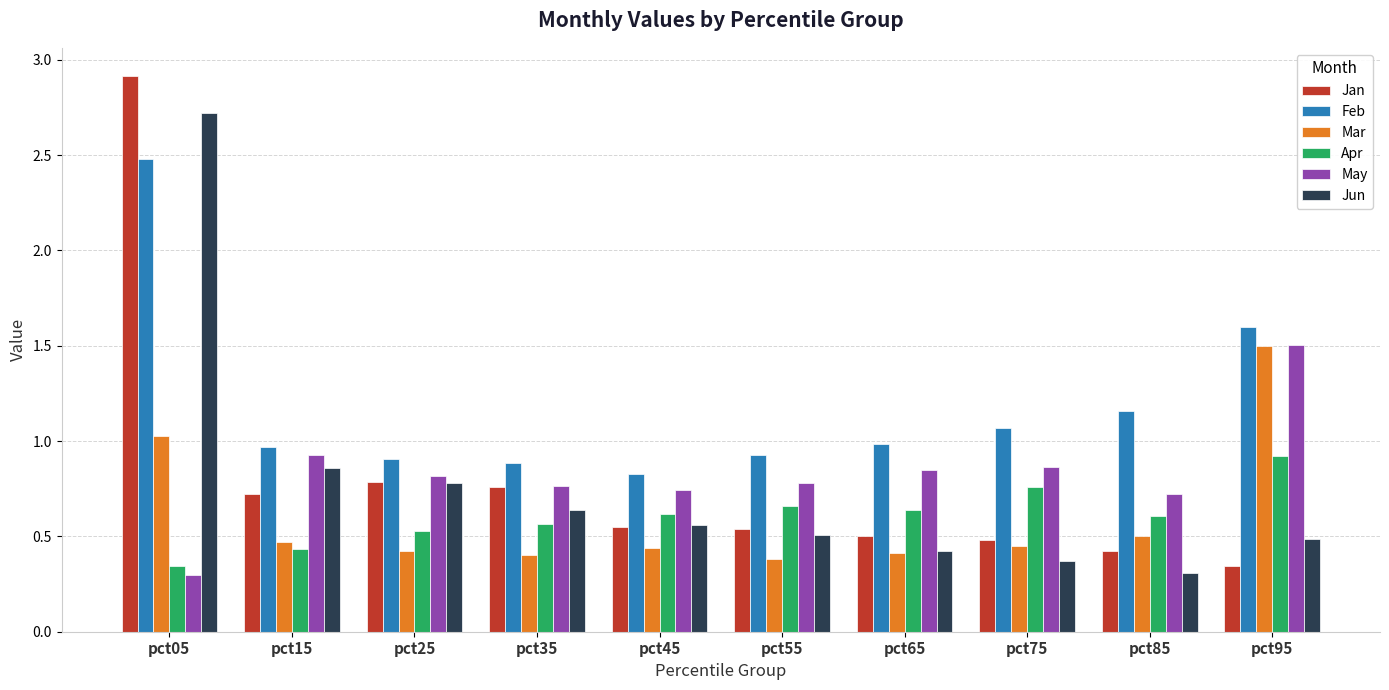

What are all the series names shown in the legend?

Jan, Feb, Mar, Apr, May, Jun